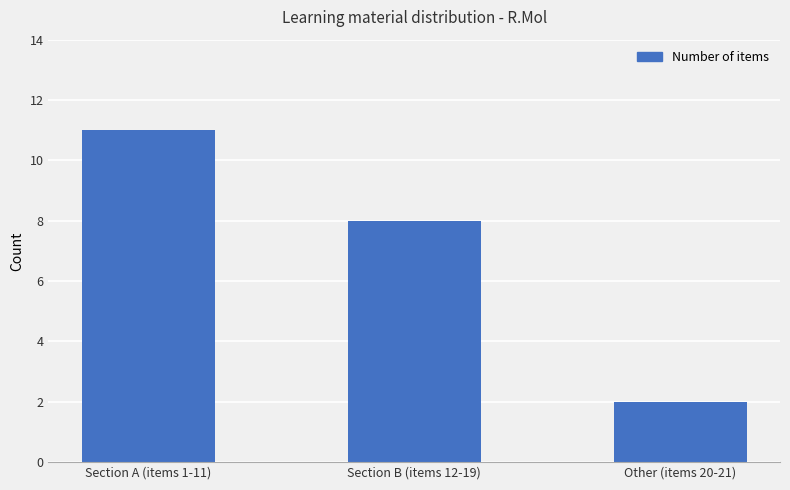

How many data points does each series have?

3